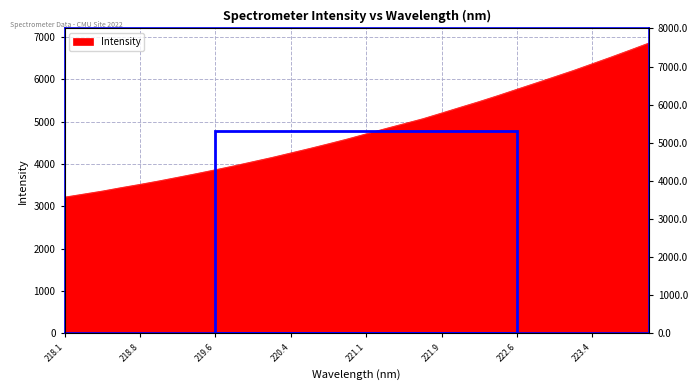

What is the sum of all values?

153282.0